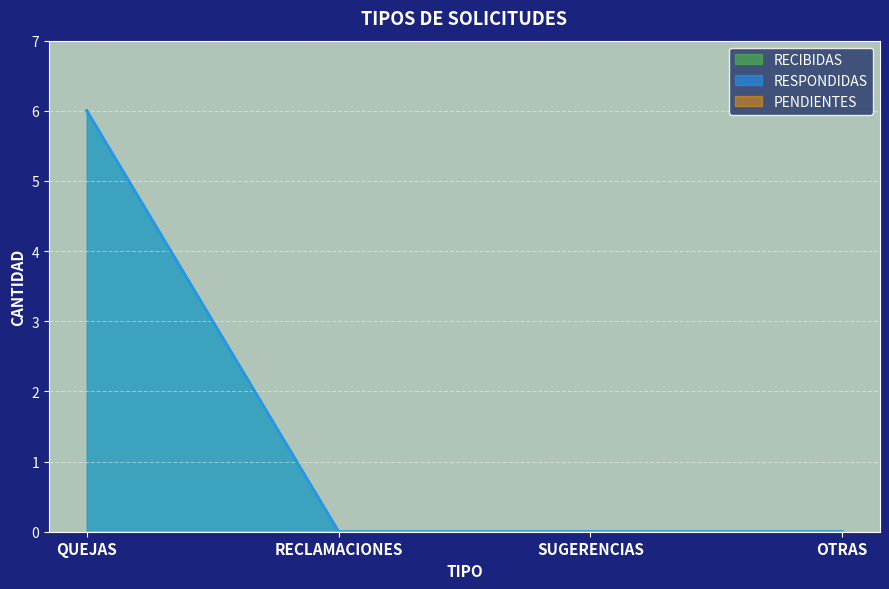

What is the difference between the maximum and minimum values in the RESPONDIDAS series?

6